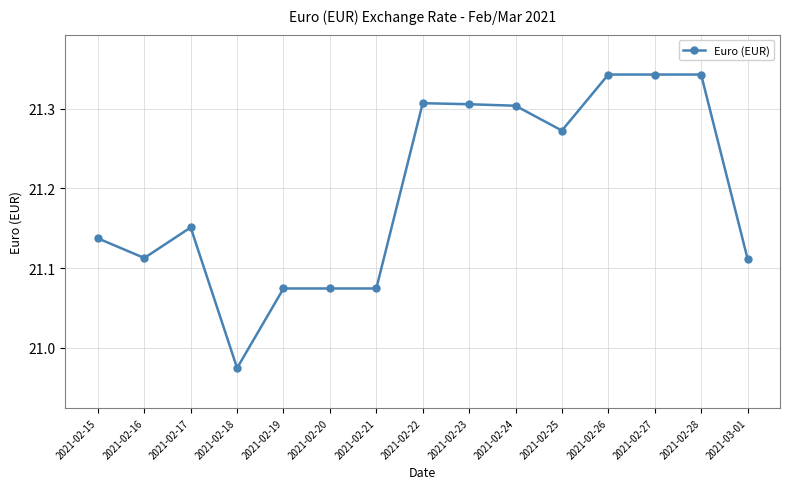

Where is the first local maximum?

2021-02-17